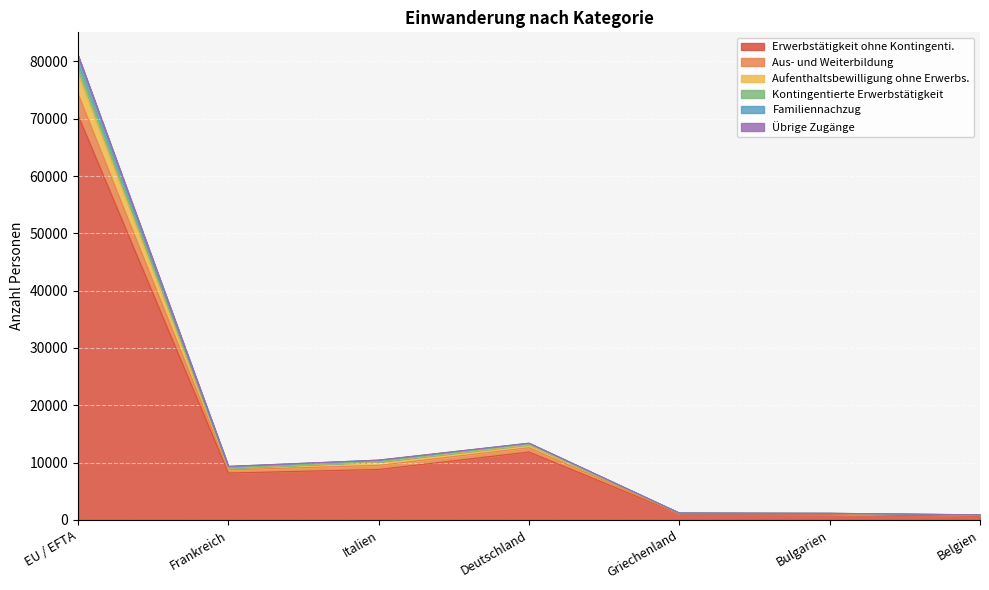

At which category is the sum across all series the highest?

EU / EFTA